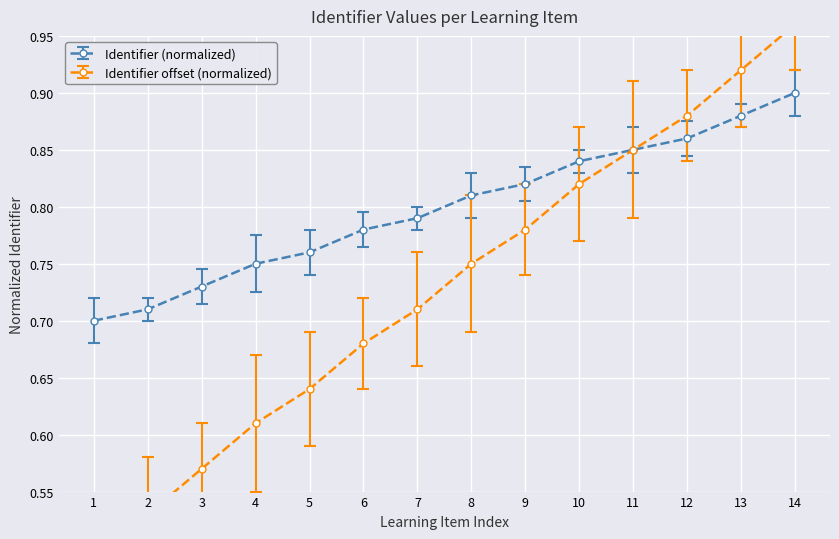

Which series has the largest total across all categories?

Identifier